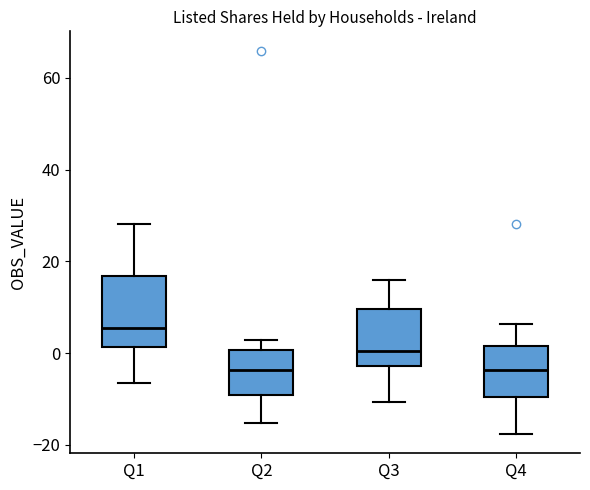

Comparing the boxes themselves (not the whiskers), which one is the tallest?

Q1